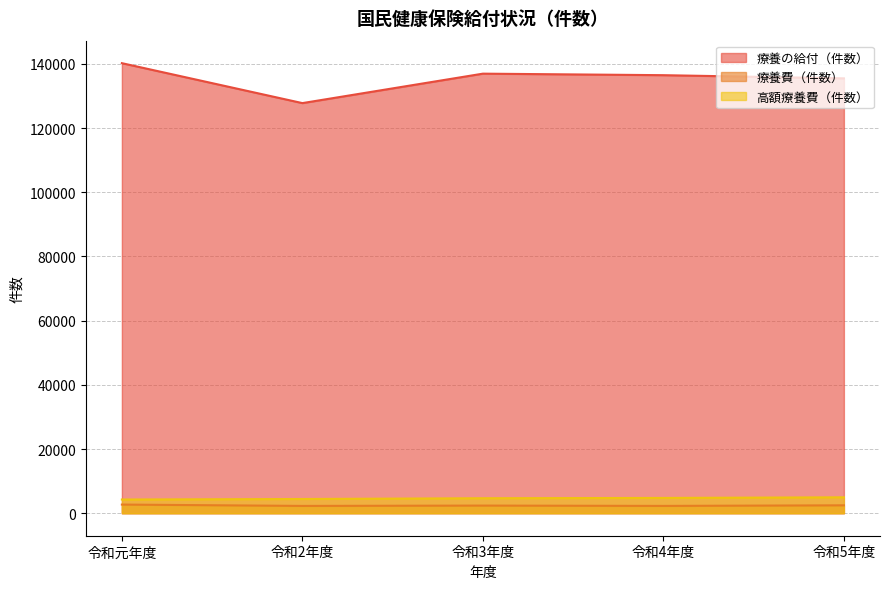

Which series has the widest spread of values?

療養の給付（件数）